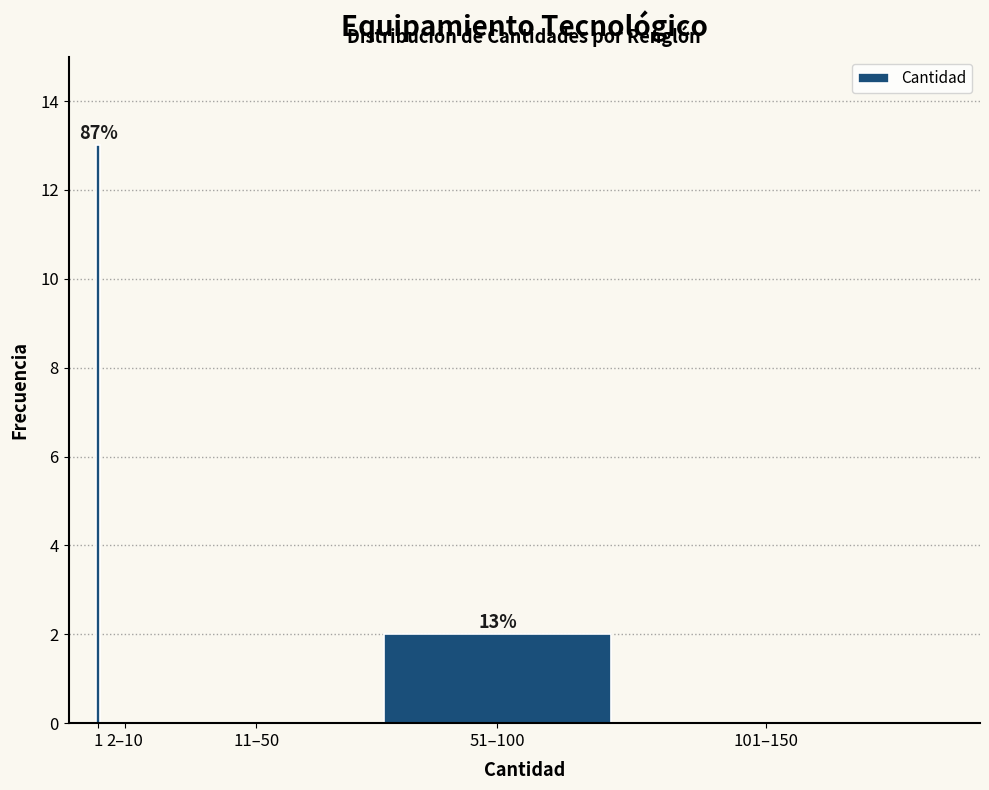

Reading left to right, extract all data points from this chart.

1=13	2–10=0	11–50=0	51–100=2	101–150=0